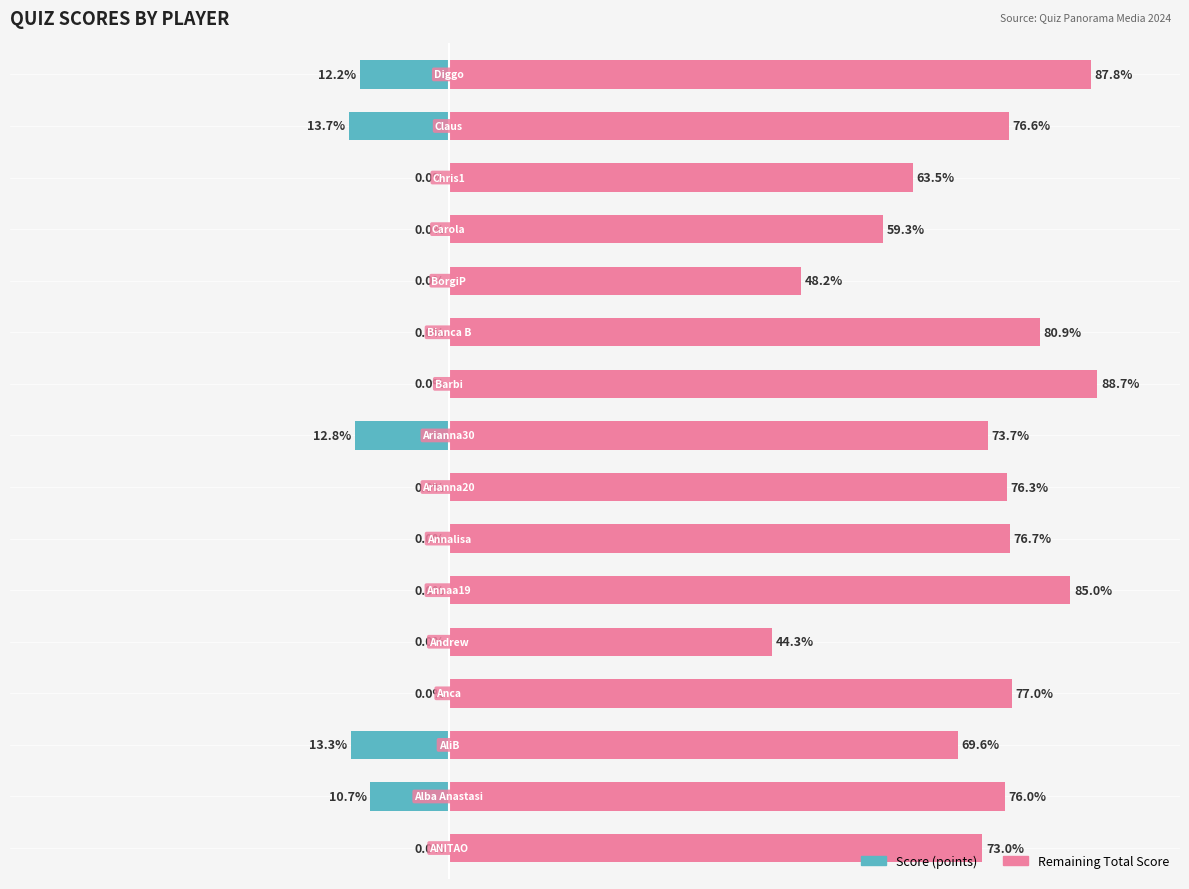

What is the average value of the Score (points) series?

-3.9